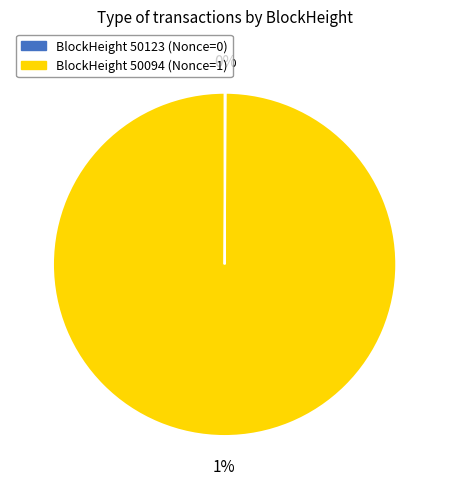

To the nearest percent, what portion does 50094 represent?

100%